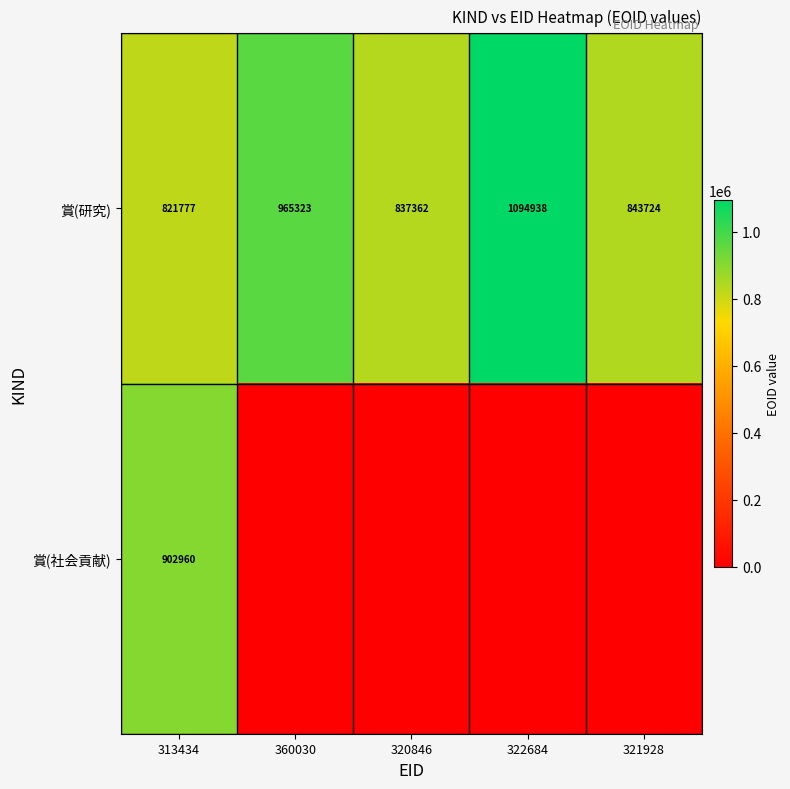

What is the sum of all 賞(研究) values?

4563124